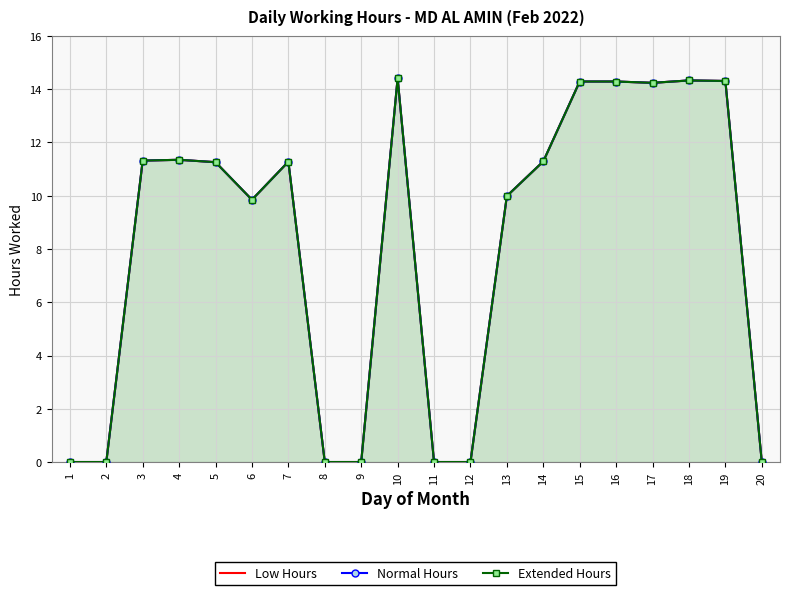

How many data points in Extended Hours are less than 11?

9